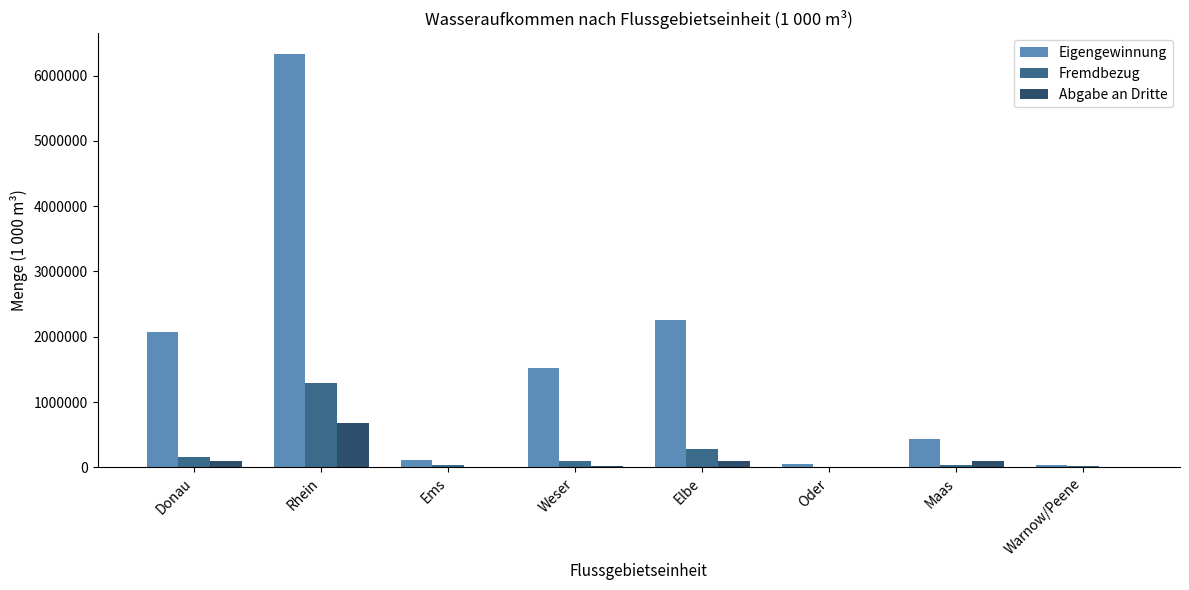

What is the total value across all series at Ems?

143200.5